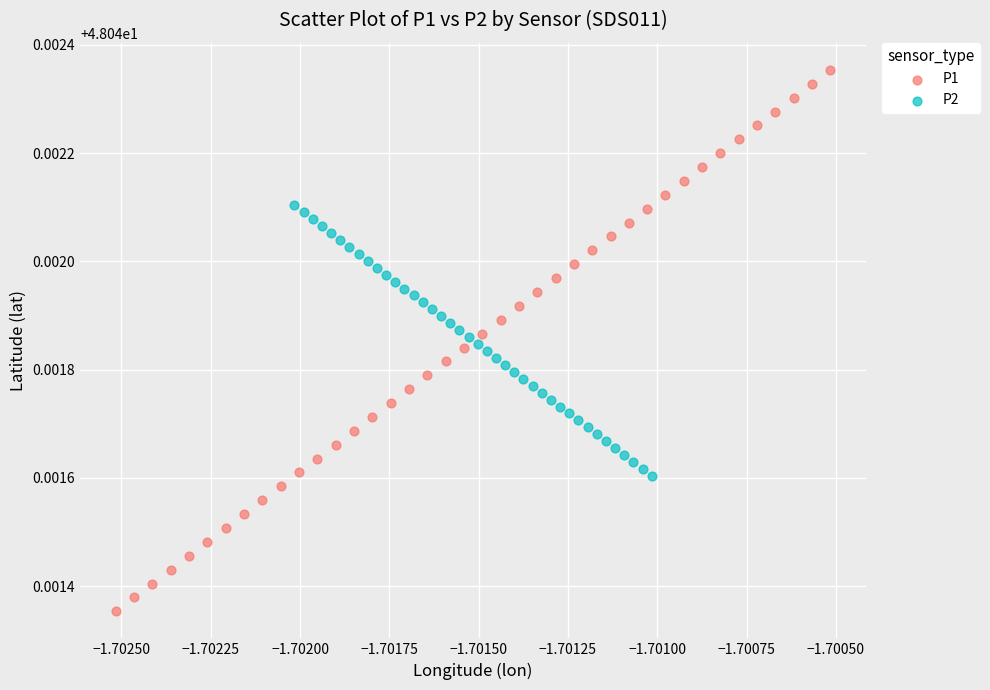

Which series contains the highest Y value?

P1